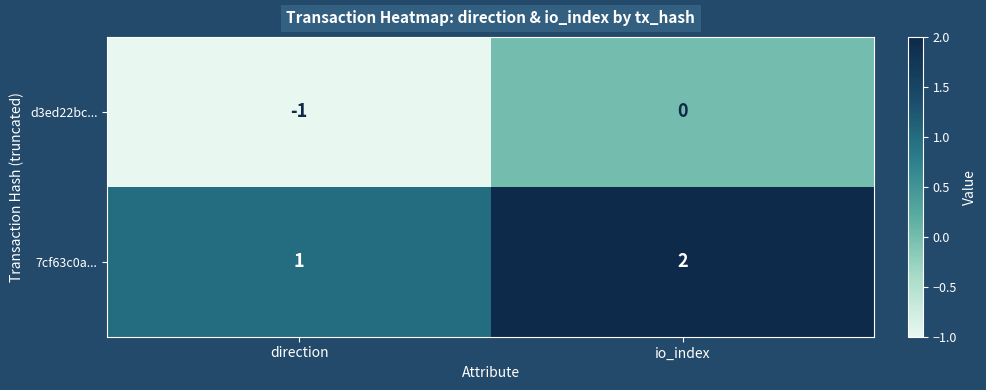

Which label corresponds to the largest value in the chart?

io_index